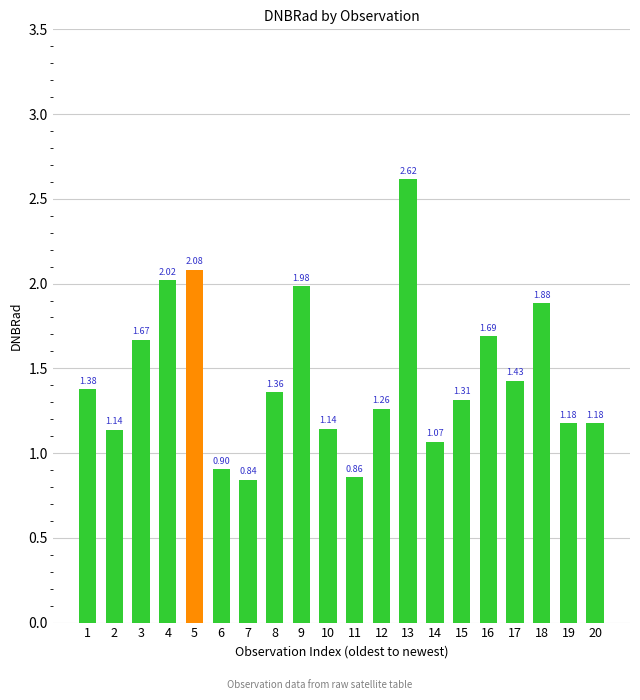

How many bars are there in total?

20